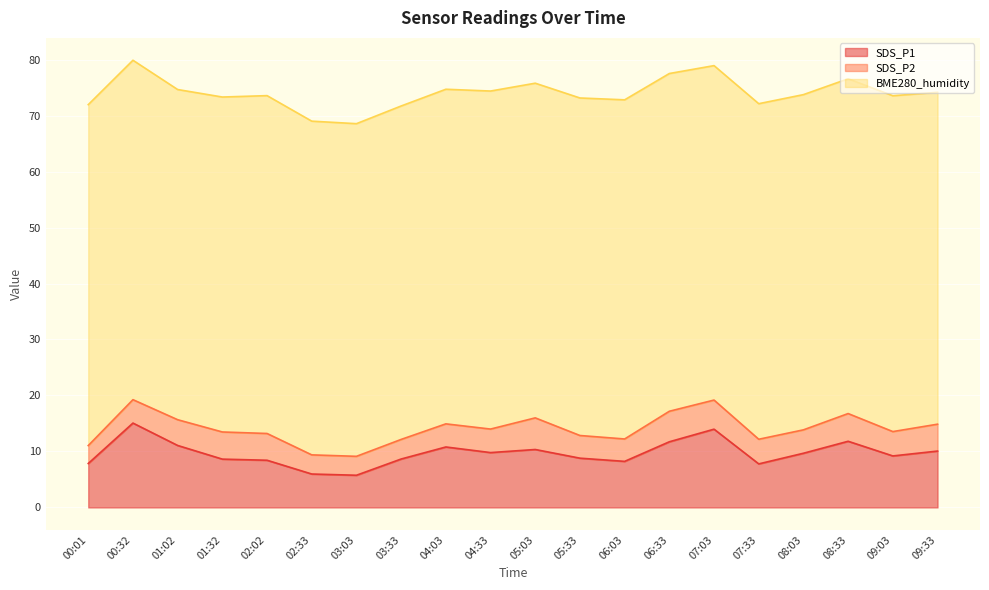

What is the label of the 2nd point from the right?

09:03